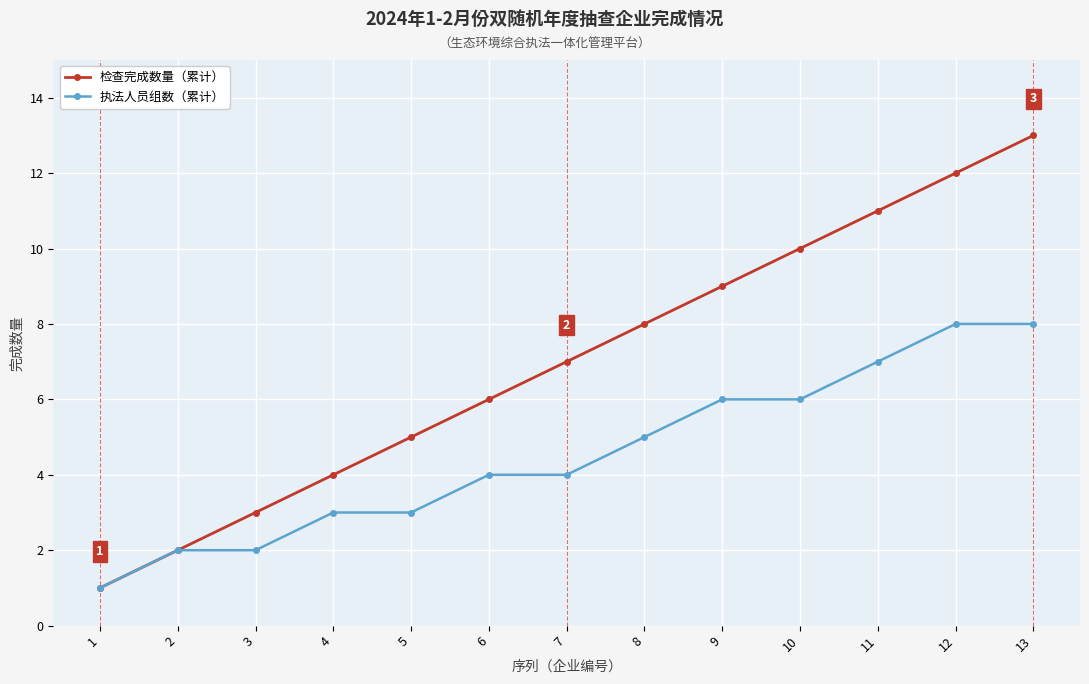

What is the average value of the 检查完成数量（累计） series?

7